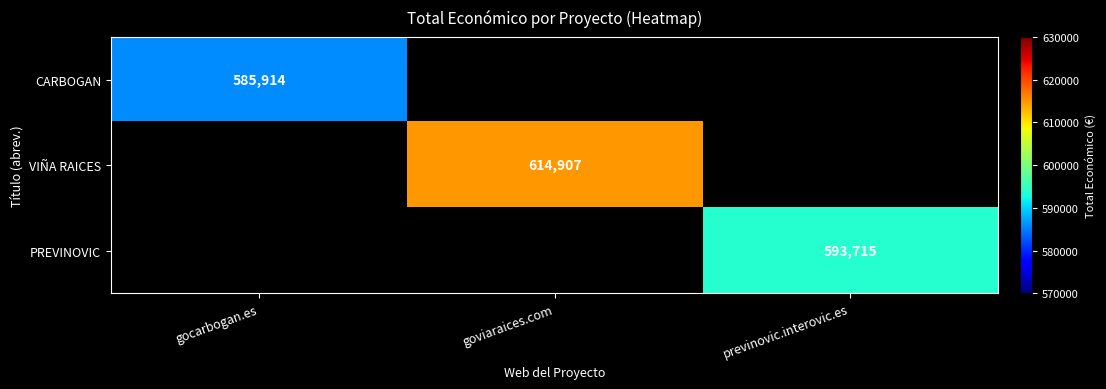

The VIÑA RAICES series shows 129386 at goviaraices.com. True or false?

False